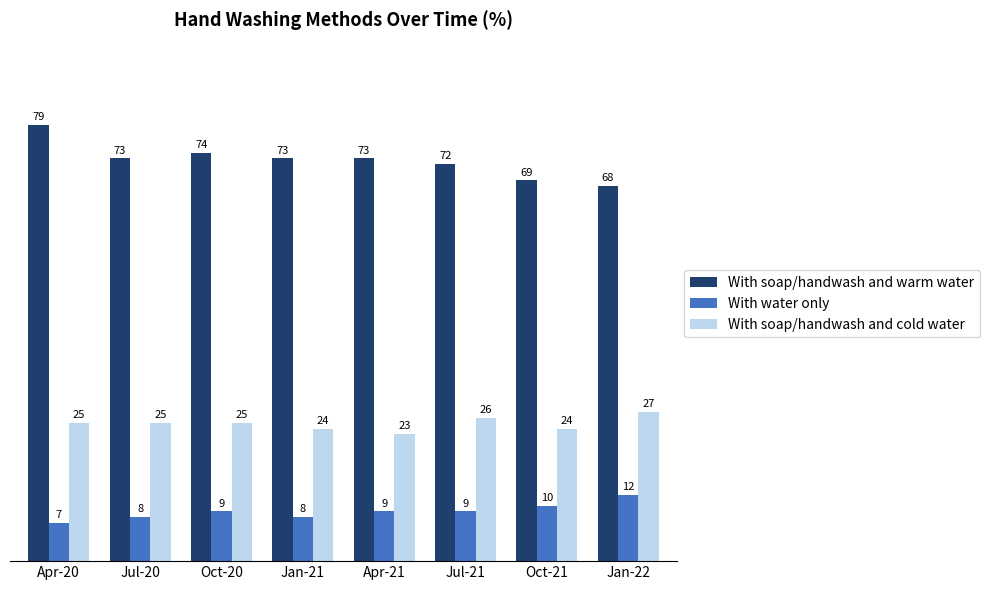

At which category does the chart reach its peak across all series?

Apr-20